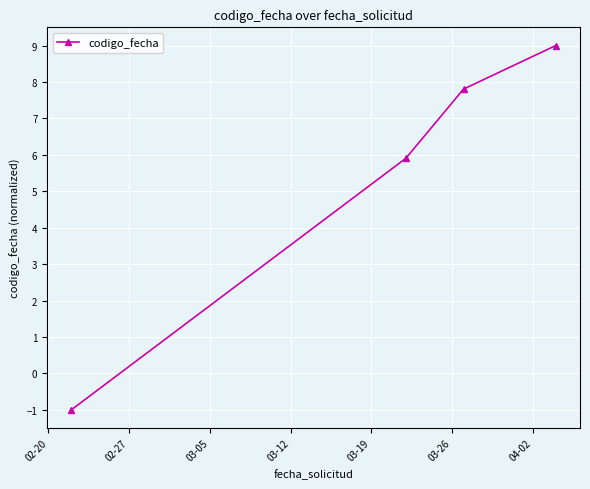

What is the minimum value shown in the chart?

-1.0